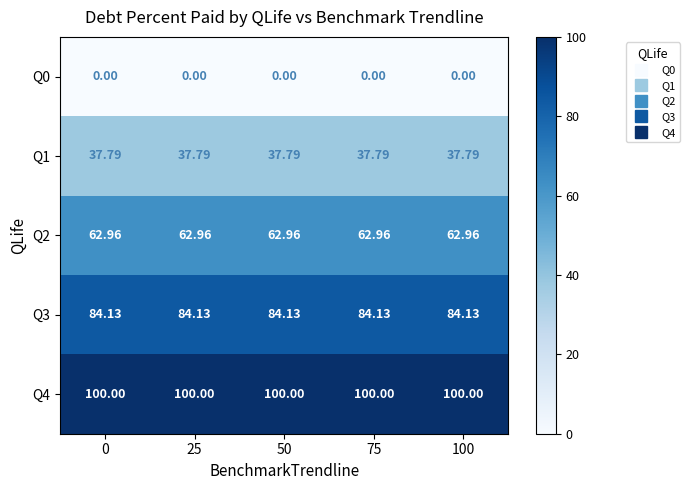

Is the value of Q3 at 100 greater than the value of Q2 at 75?

Yes